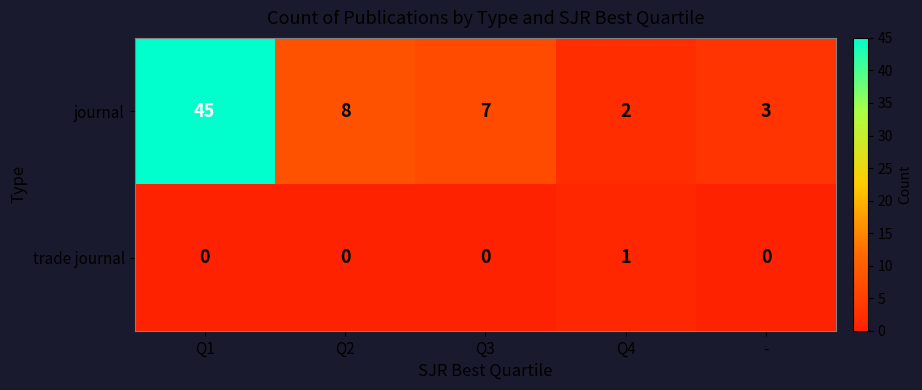

What is the greatest value displayed?

45